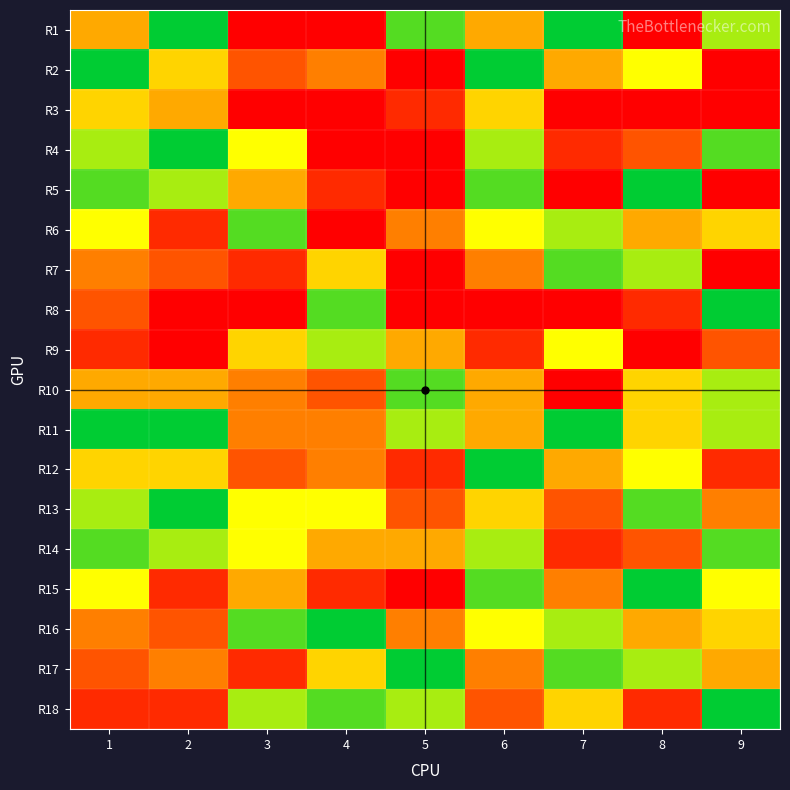

Reading left to right, list all the values displayed in this chart.

R1: 1=4	2=9	3=0	4=0	5=8	6=4	7=9	8=0	9=7
R2: 1=9	2=5	3=2	4=3	5=0	6=9	7=4	8=6	9=0
R3: 1=5	2=4	3=0	4=0	5=1	6=5	7=0	8=0	9=0
R4: 1=7	2=9	3=6	4=0	5=0	6=7	7=1	8=2	9=8
R5: 1=8	2=7	3=4	4=1	5=0	6=8	7=0	8=9	9=0
R6: 1=6	2=1	3=8	4=0	5=3	6=6	7=7	8=4	9=5
R7: 1=3	2=2	3=1	4=5	5=0	6=3	7=8	8=7	9=0
R8: 1=2	2=0	3=0	4=8	5=0	6=0	7=0	8=1	9=9
R9: 1=1	2=0	3=5	4=7	5=4	6=1	7=6	8=0	9=2
R10: 1=4	2=4	3=3	4=2	5=8	6=4	7=0	8=5	9=7
R11: 1=9	2=9	3=3	4=3	5=7	6=4	7=9	8=5	9=7
R12: 1=5	2=5	3=2	4=3	5=1	6=9	7=4	8=6	9=1
R13: 1=7	2=9	3=6	4=6	5=2	6=5	7=2	8=8	9=3
R14: 1=8	2=7	3=6	4=4	5=4	6=7	7=1	8=2	9=8
R15: 1=6	2=1	3=4	4=1	5=0	6=8	7=3	8=9	9=6
R16: 1=3	2=2	3=8	4=9	5=3	6=6	7=7	8=4	9=5
R17: 1=2	2=3	3=1	4=5	5=9	6=3	7=8	8=7	9=4
R18: 1=1	2=1	3=7	4=8	5=7	6=2	7=5	8=1	9=9